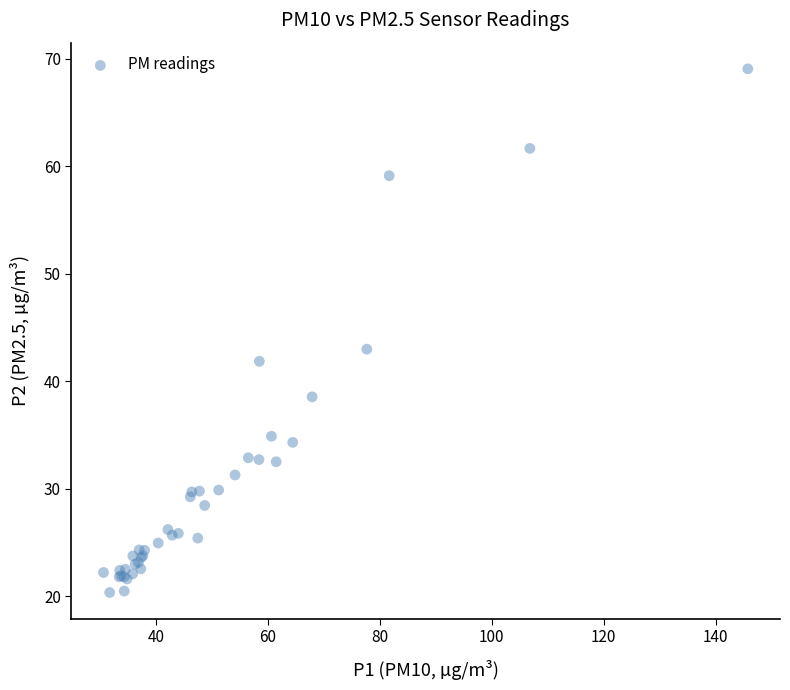

What Y value in the scatter plot is closest to 44?

43.0